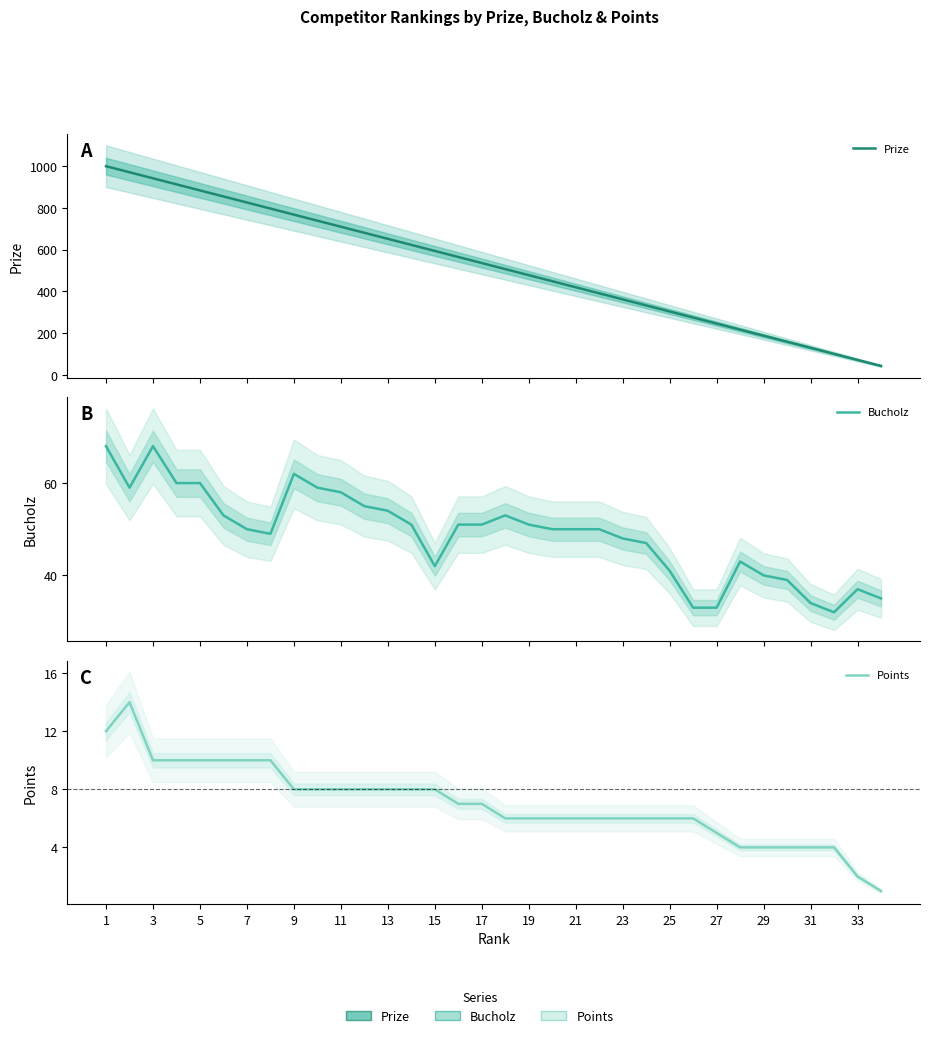

What is the minimum value for Points?

1